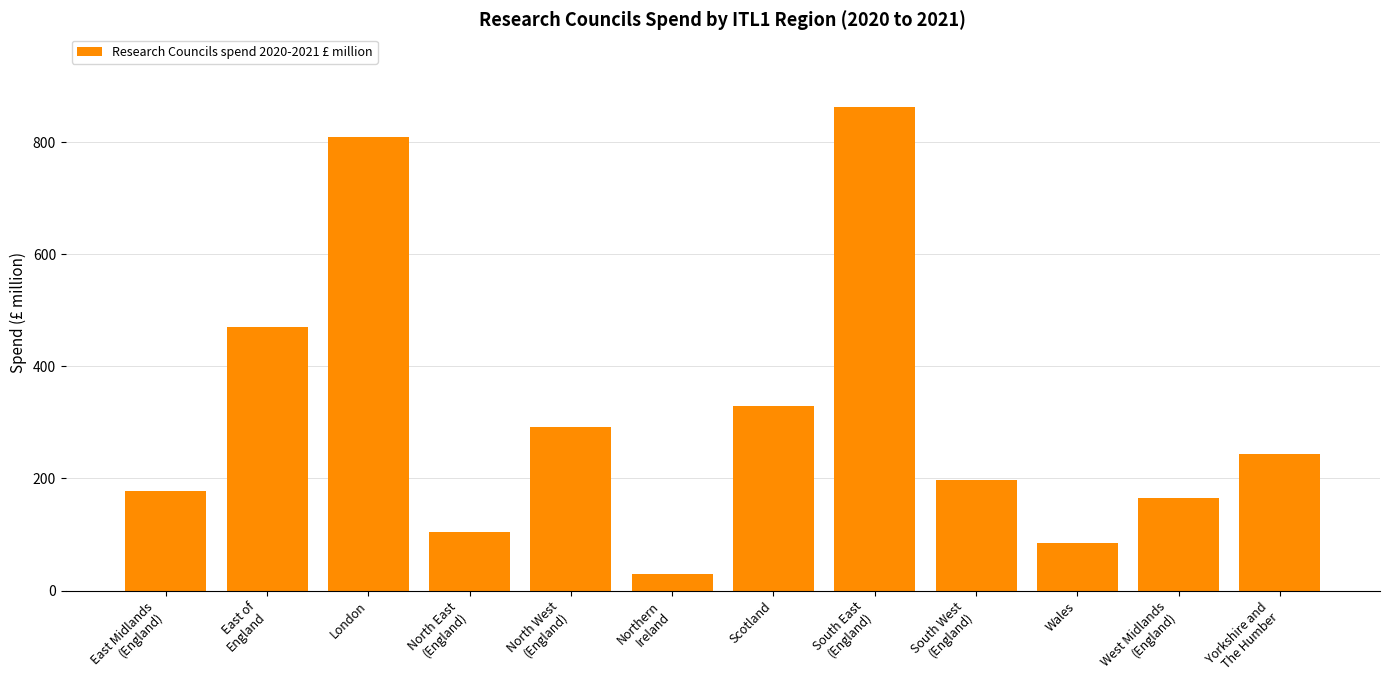

Rank the categories by value from highest to lowest.

South East
(England), London, East of
England, Scotland, North West
(England), Yorkshire and
The Humber, South West
(England), East Midlands
(England), West Midlands
(England), North East
(England), Wales, Northern
Ireland